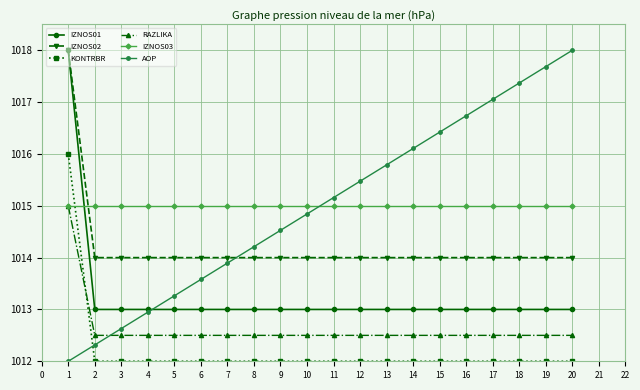

What is the value of the IZNOS02 point at the 9th from the left?

1014.0